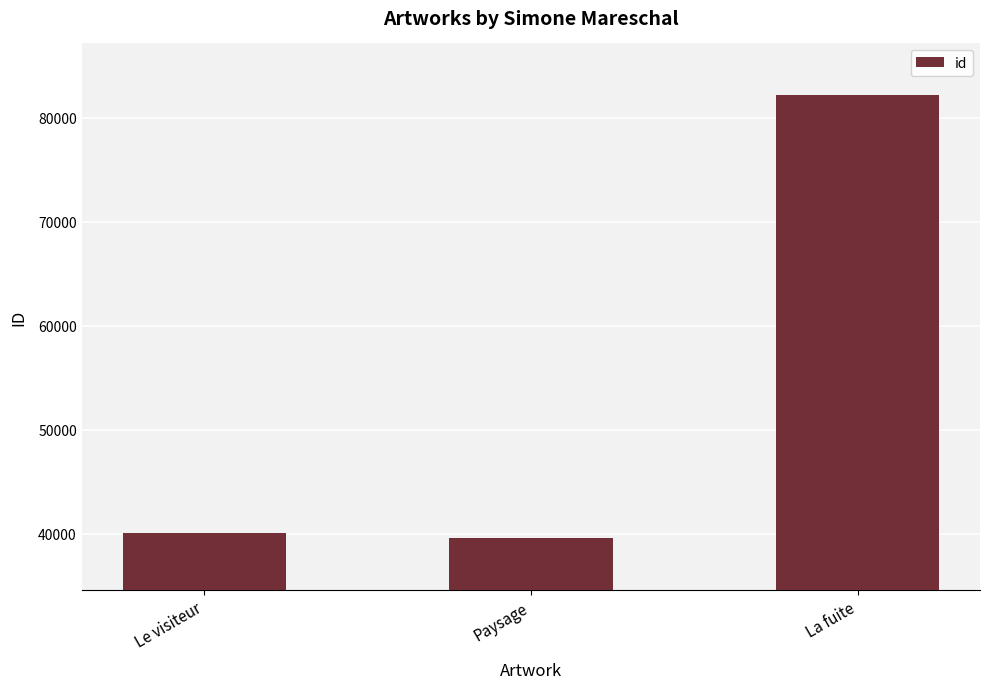

The value at La fuite is 134966. True or false?

False